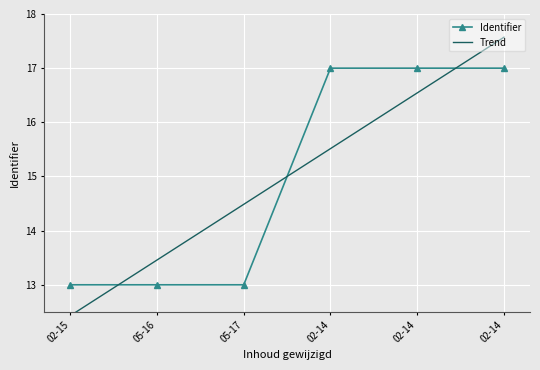

How many data points in Identifier are above 16?

3